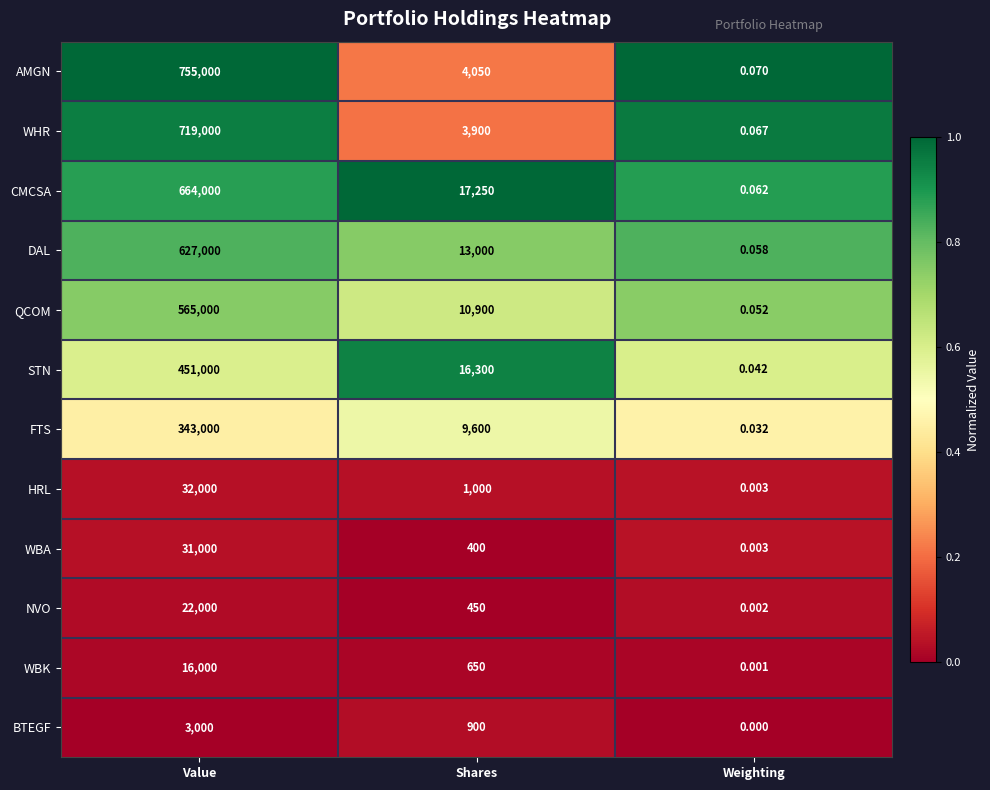

Which series has the largest range (max minus min)?

AMGN